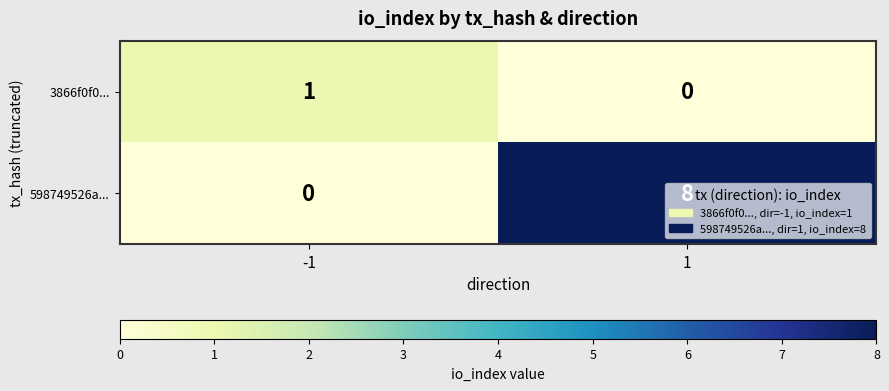

What is the spread (max minus min) of values at -1?

1